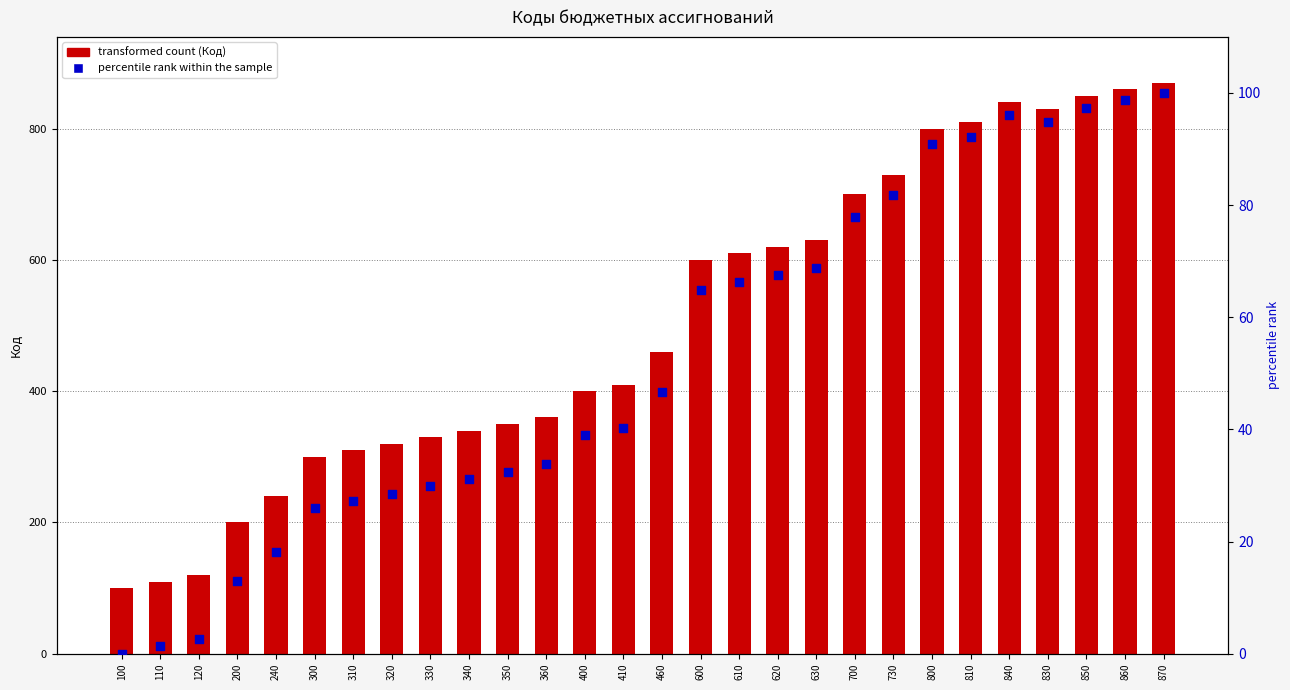

Is the value of Код (transformed count) at 870 greater than the value of percentile rank within the sample at 320?

Yes